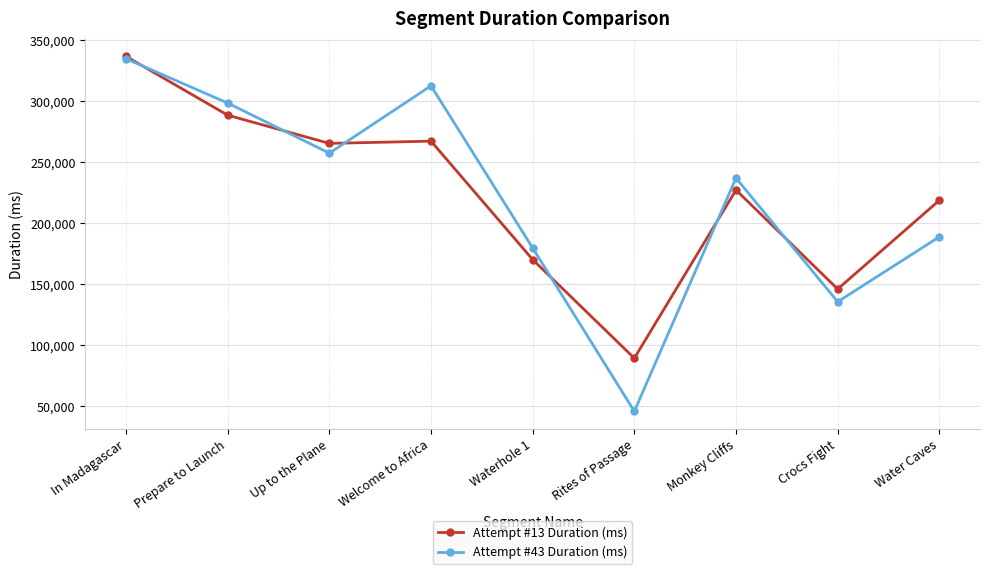

Which label corresponds to the largest value in the chart?

In Madagascar